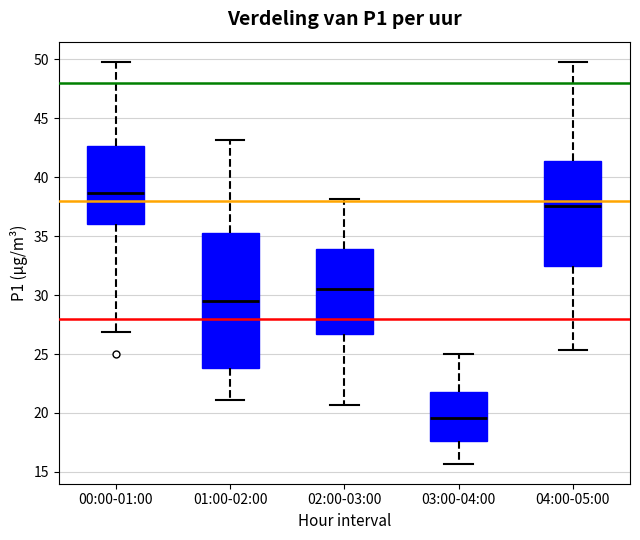

Where does the median line of the box for 03:00-04:00 sit on the y-axis? The values are not printed on the chart, so give them approximately, as read against the axis.

19.5